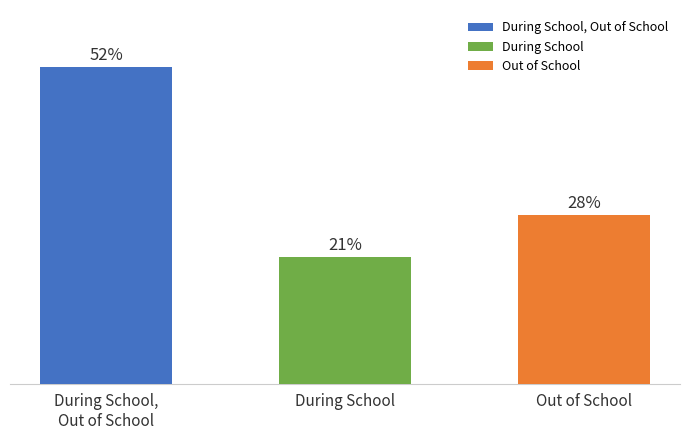

Does the chart contain any negative values?

No